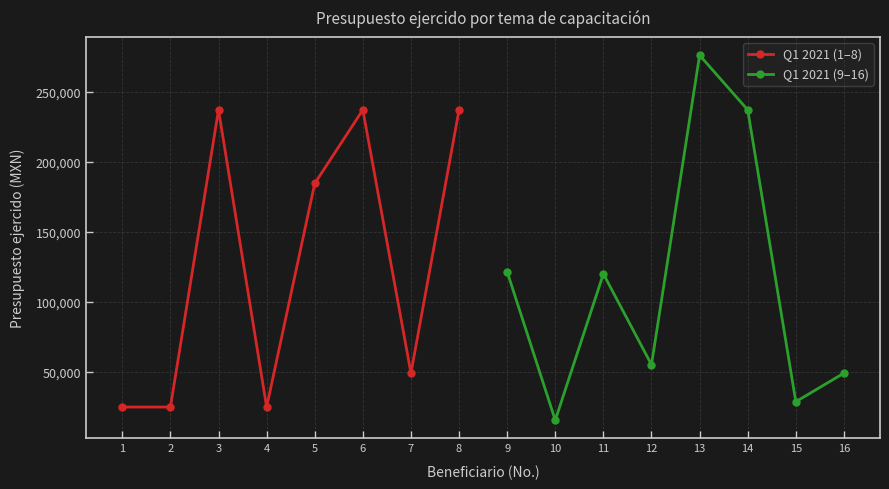

Which has a higher value, 6 or 4?

6